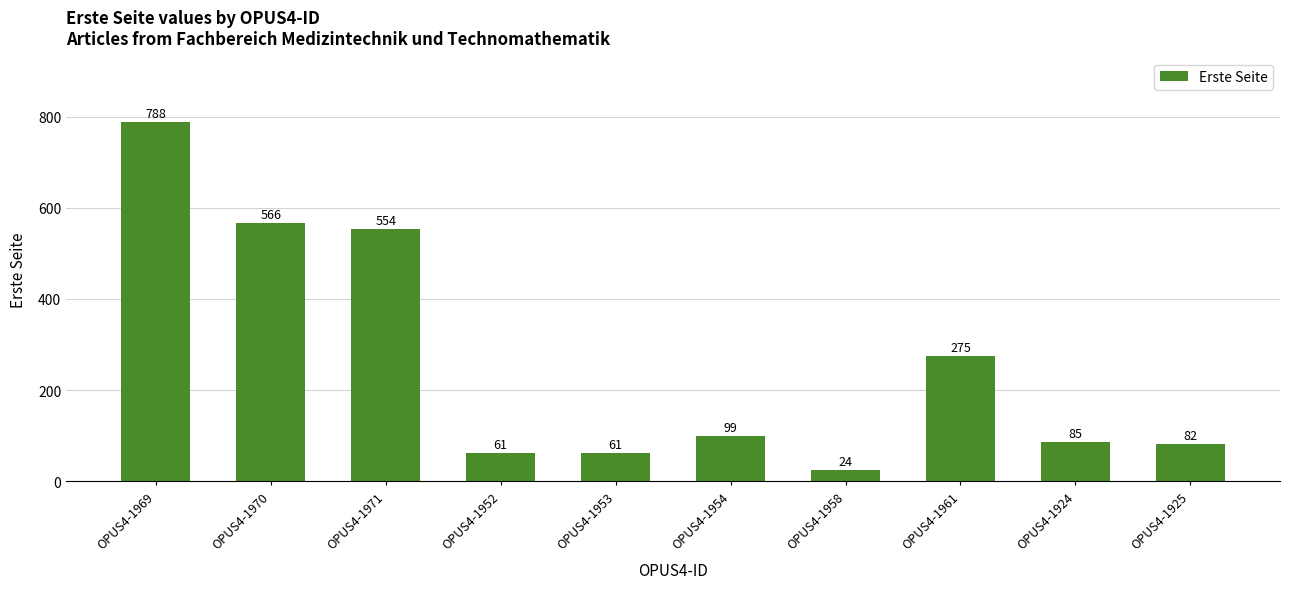

Are the bars grouped side by side (vs. stacked)?

No